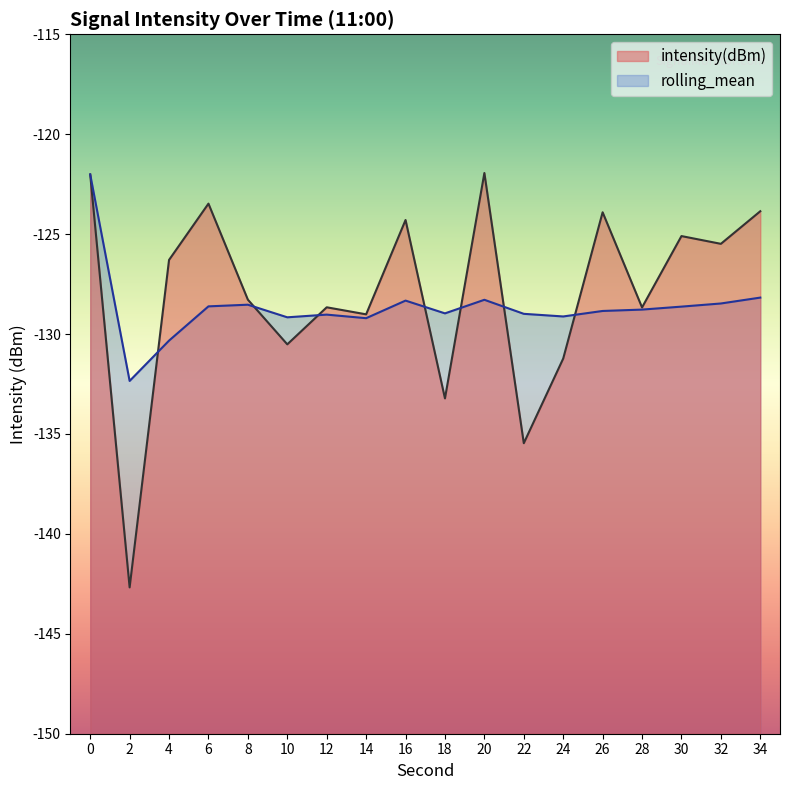

What is the difference between the maximum and minimum values in the rolling_mean series?

10.3